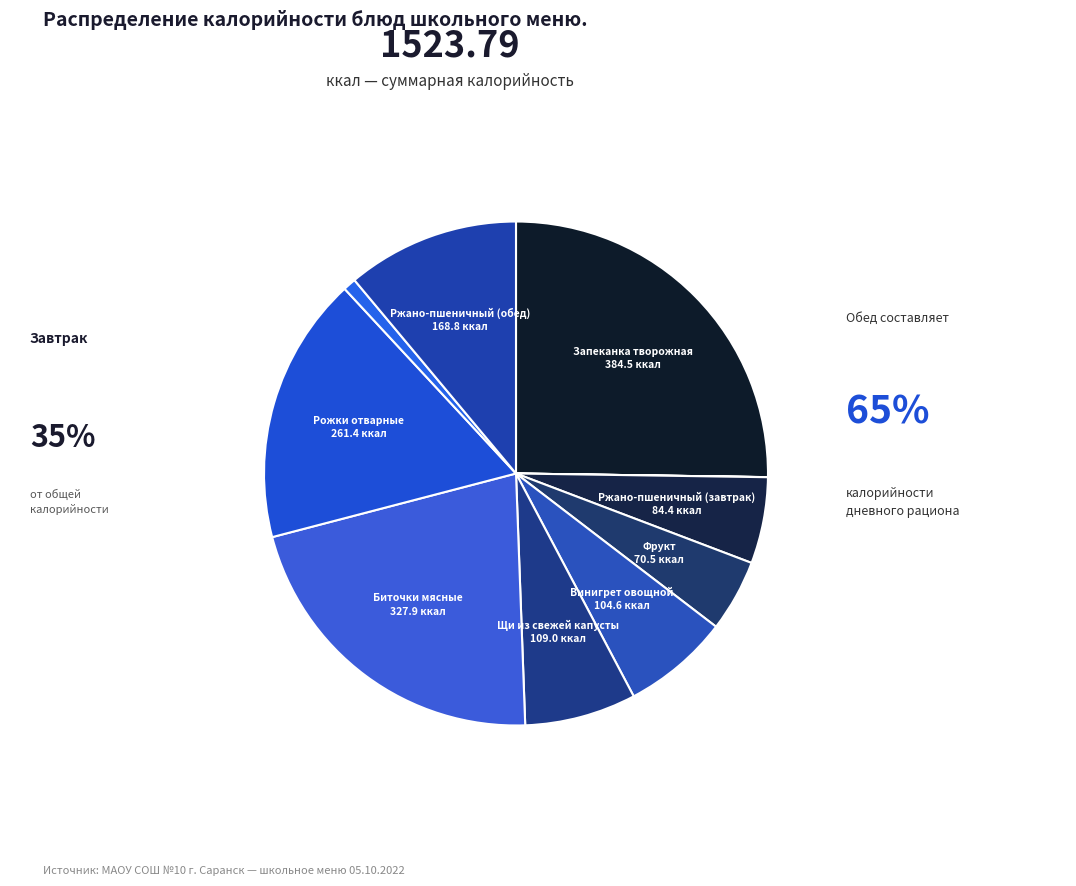

What is the smallest slice in the pie chart?

Чай без сахара